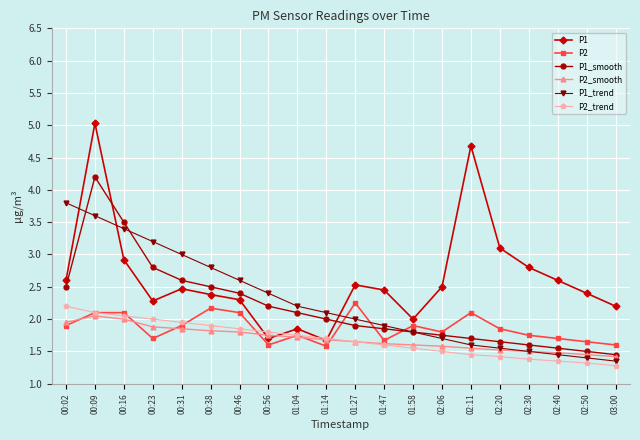

Is the value of P2_smooth at 01:27 greater than the value of P1 at 00:31?

No